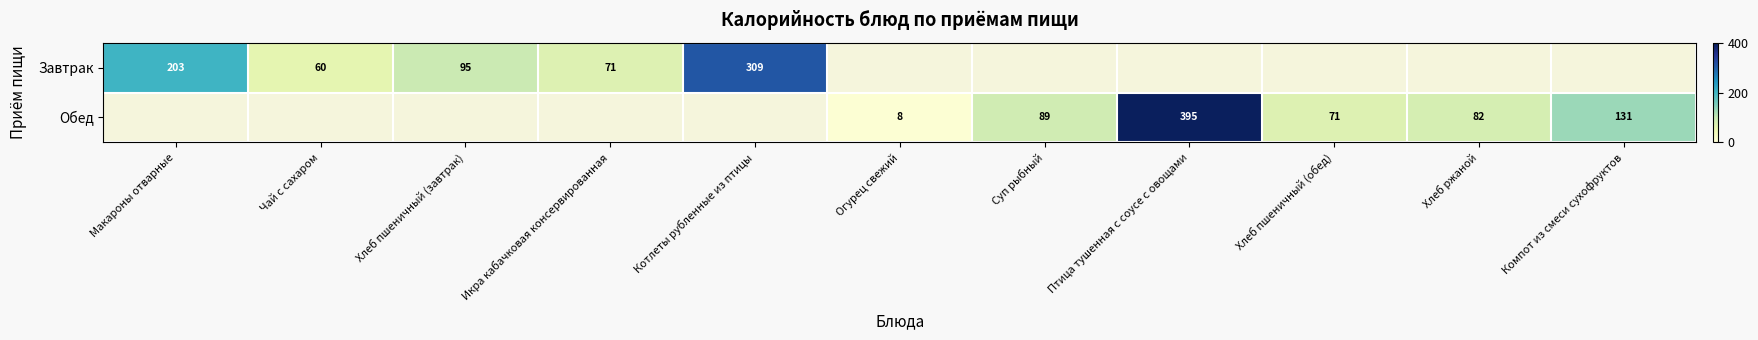

The value of Обед at Огурец свежий is 12.2. True or false?

False